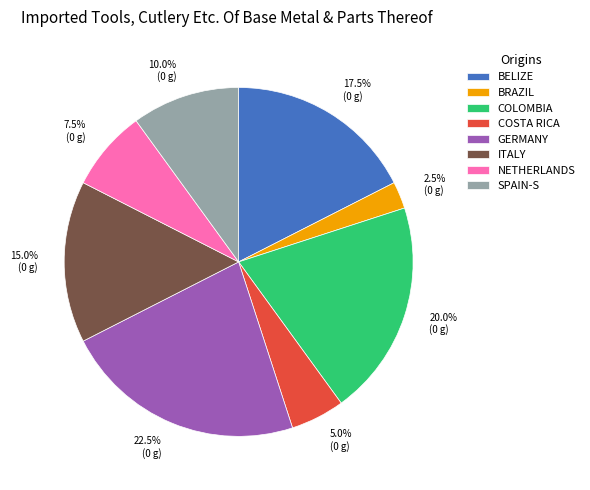

What percentage do BELIZE and BRAZIL together represent?

20.0%